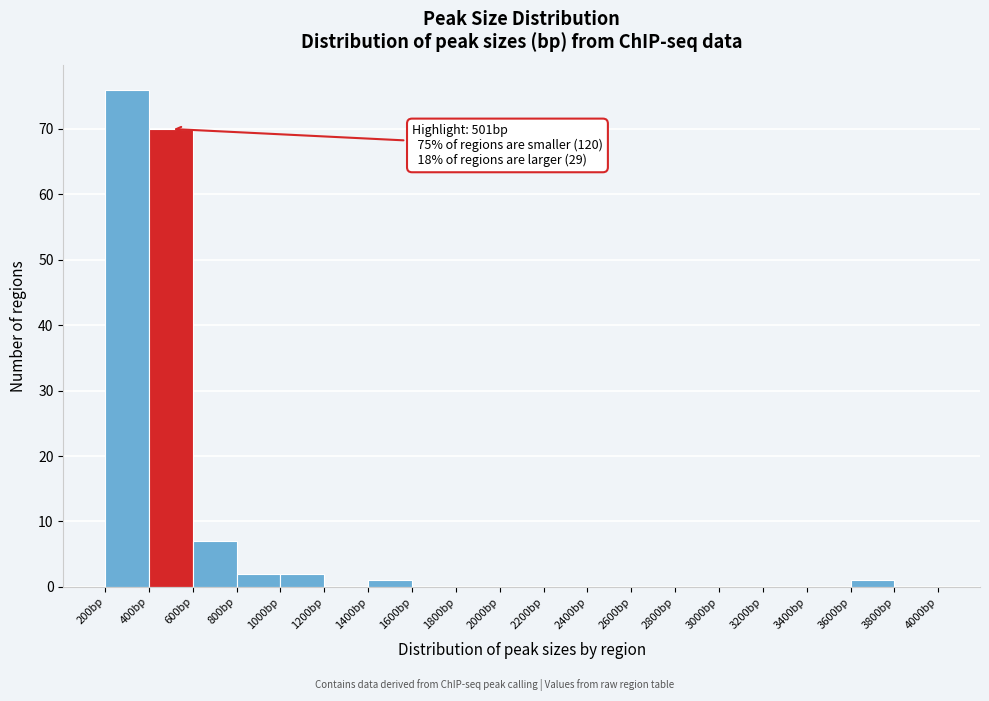

Which range on the x-axis has the tallest bar?

200 to 400